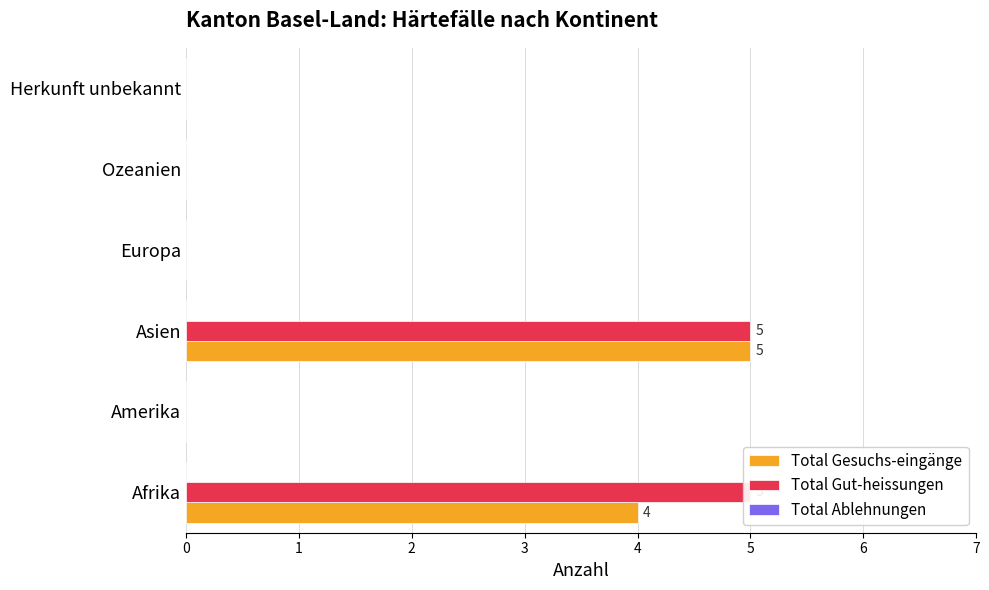

The value of Total Gesuchs-eingänge at Europa is -2.3. True or false?

False